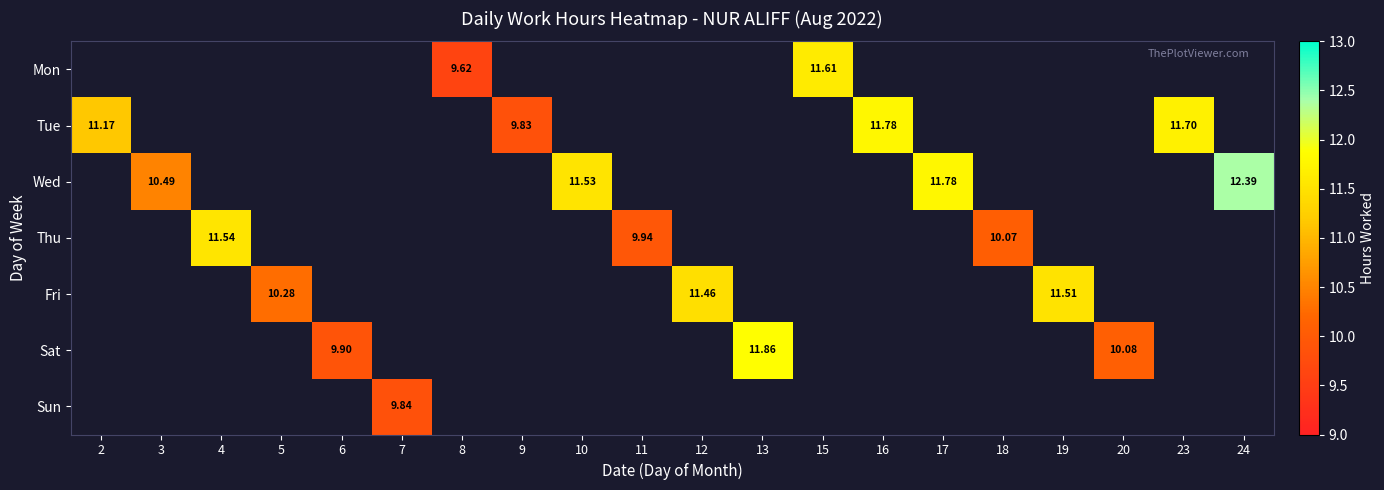

The Sat series shows -4.8 at 4. True or false?

False